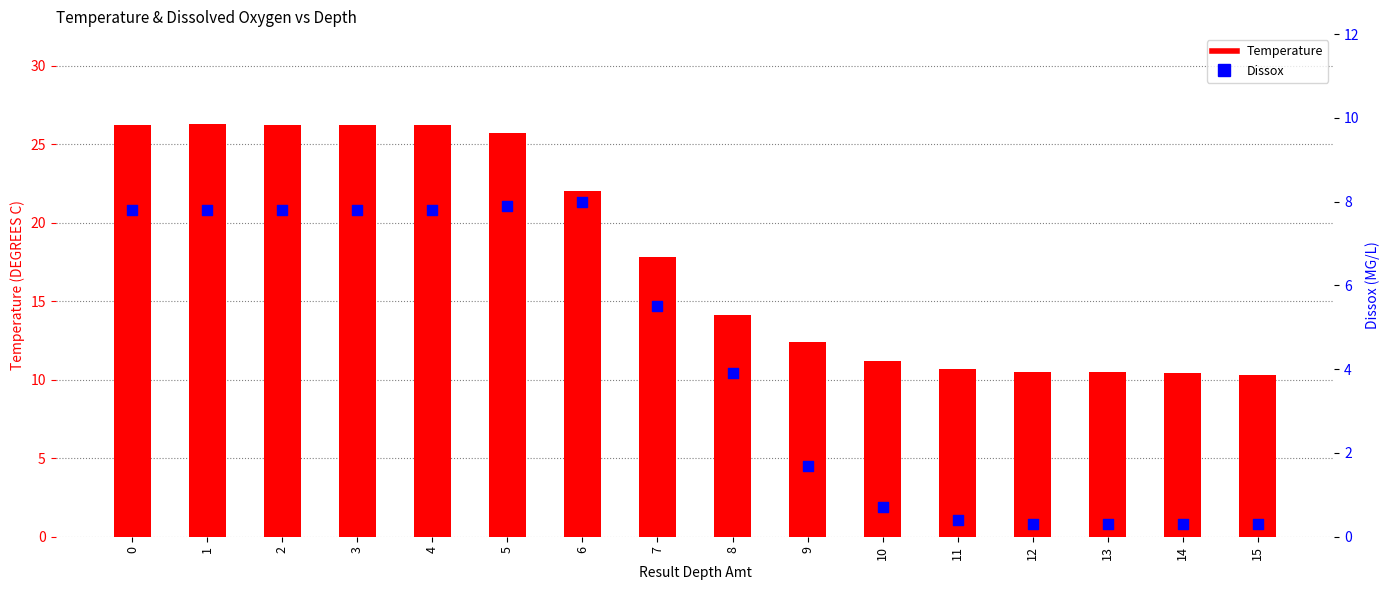

What are all the series names shown in the legend?

Temperature, Dissox